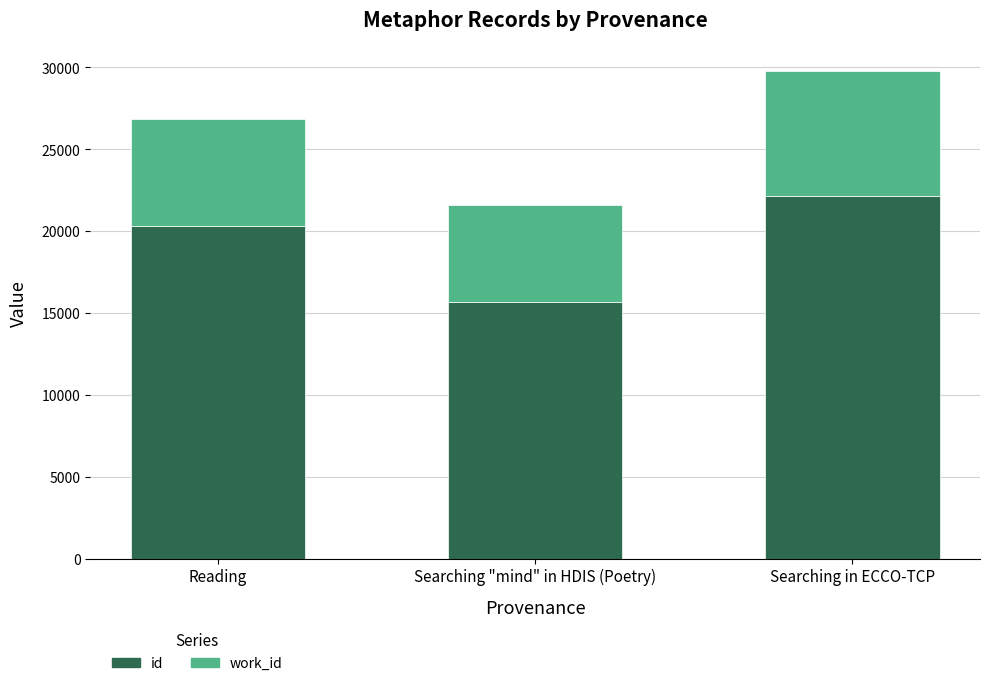

Count the number of data series in this chart.

2